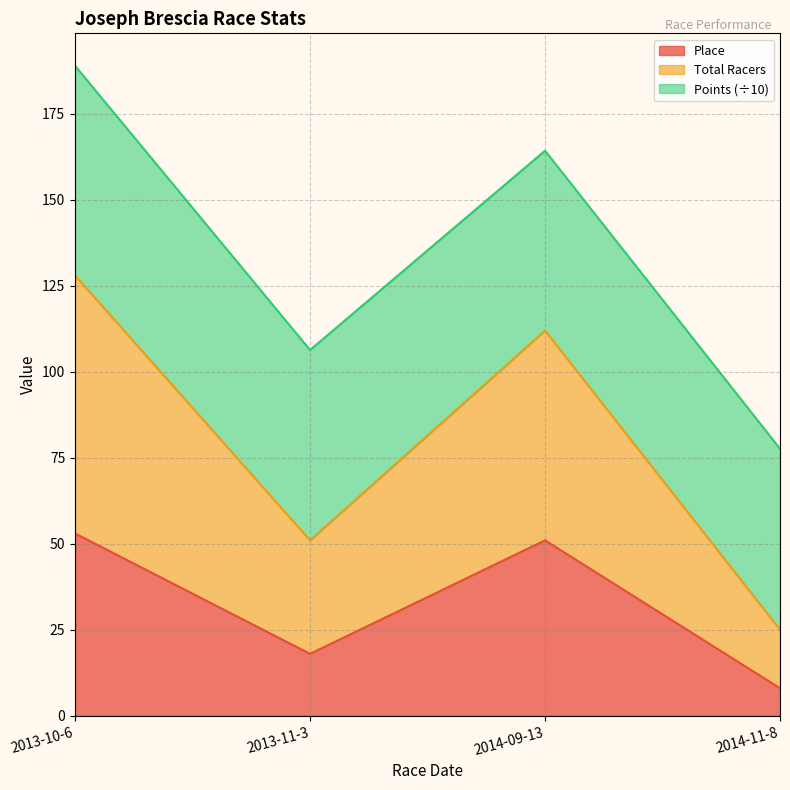

List the labels in order of Total Racers value, smallest first.

2014-11-8, 2013-11-3, 2014-09-13, 2013-10-6